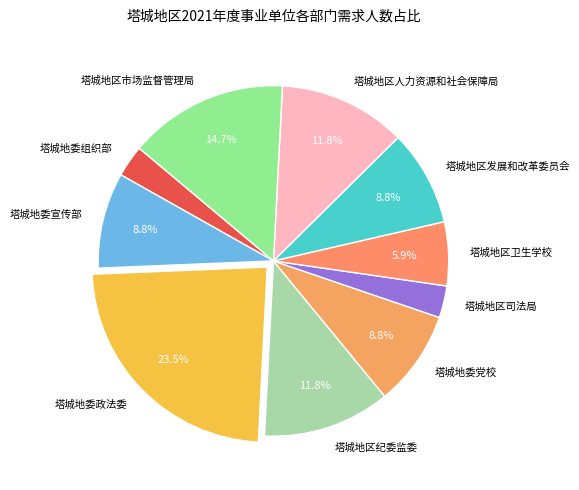

Is the sum of 塔城地委政法委 and 塔城地区市场监督管理局 greater than half?

No